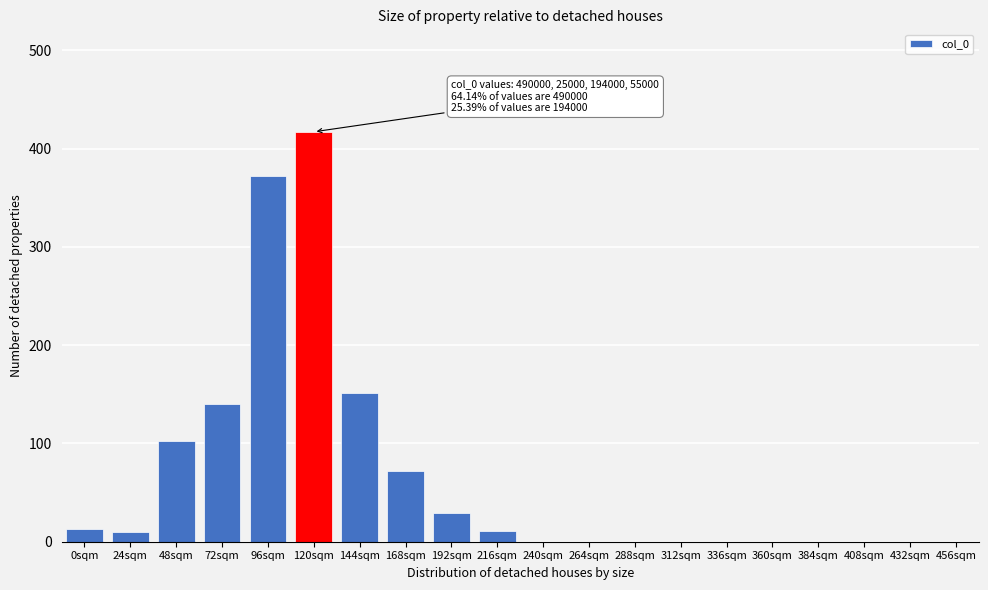

At which label is the value closest to 208?

144sqm